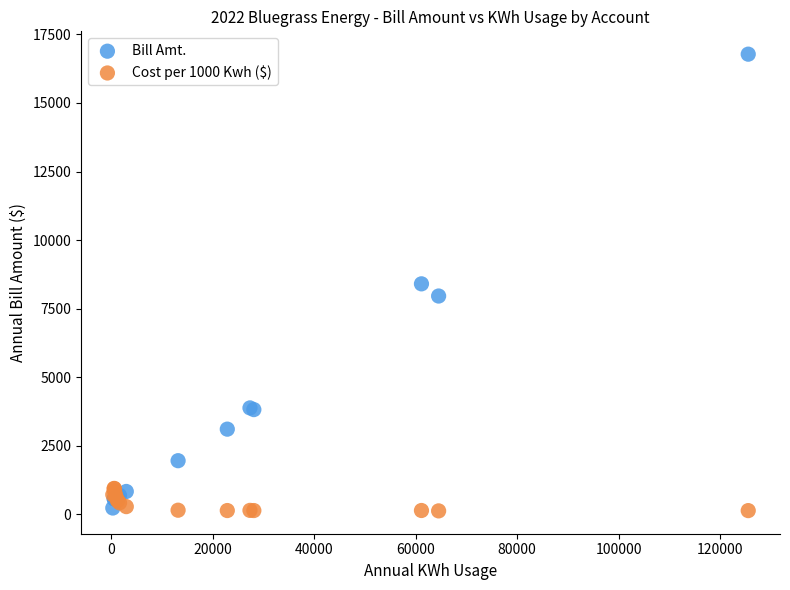

Which series has the largest Y range (max minus min)?

Bill Amt.